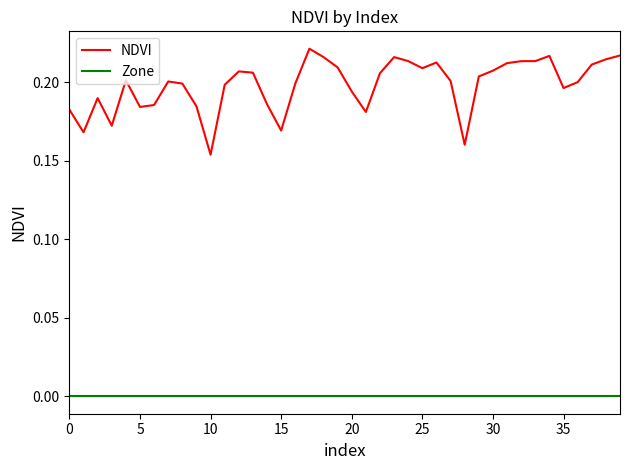

Rank the series by their average value, from lowest to highest.

Zone, NDVI